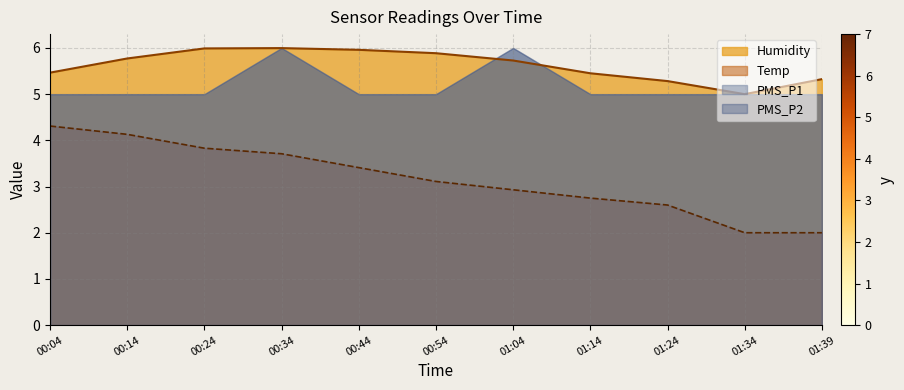

What is the greatest value displayed?

6.0